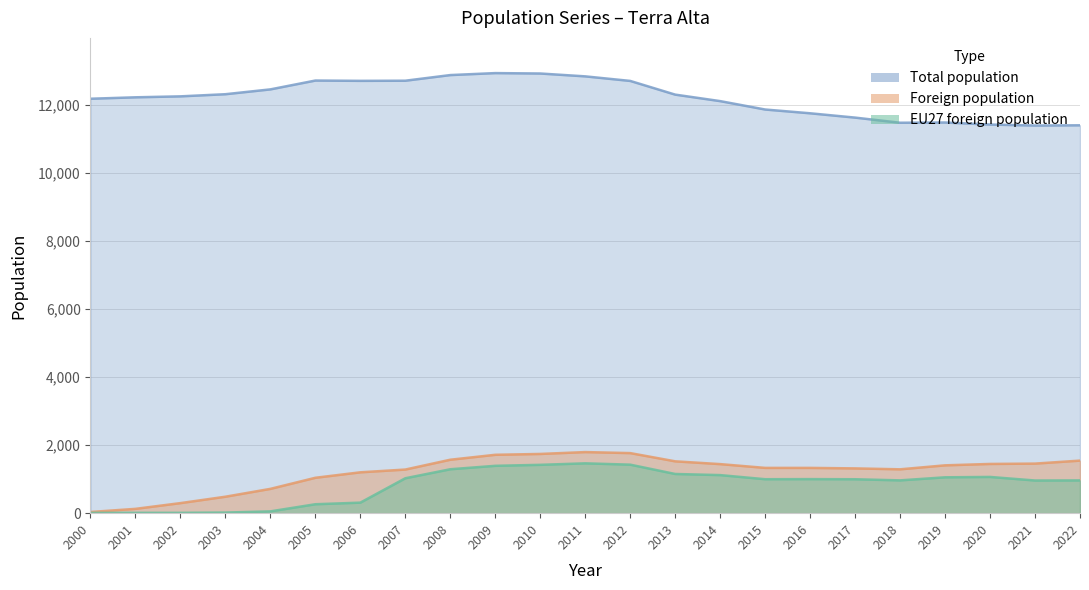

Rank the series by their maximum value, from highest to lowest.

Total population, Foreign population, EU27 foreign population